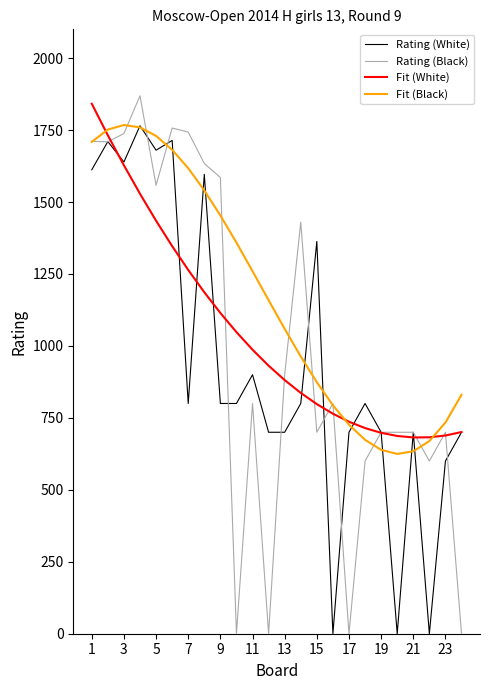

What is the maximum value for Rating (Black)?

1869.0